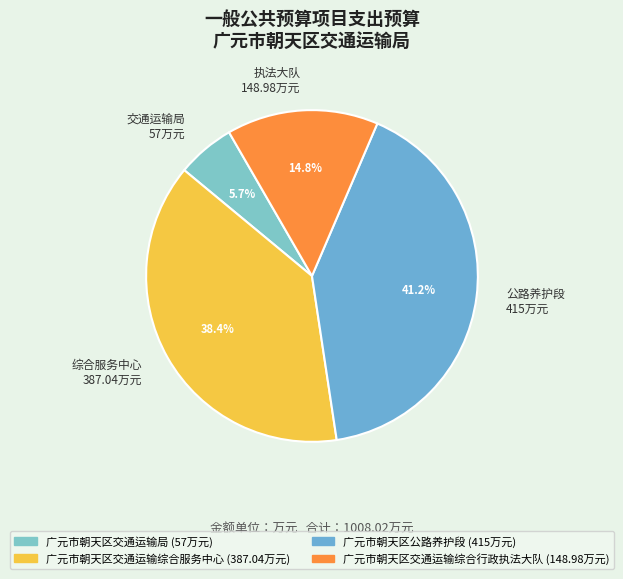

Rank the categories by value from lowest to highest.

交通运输局 57万元, 执法大队 148.98万元, 综合服务中心 387.04万元, 公路养护段 415万元